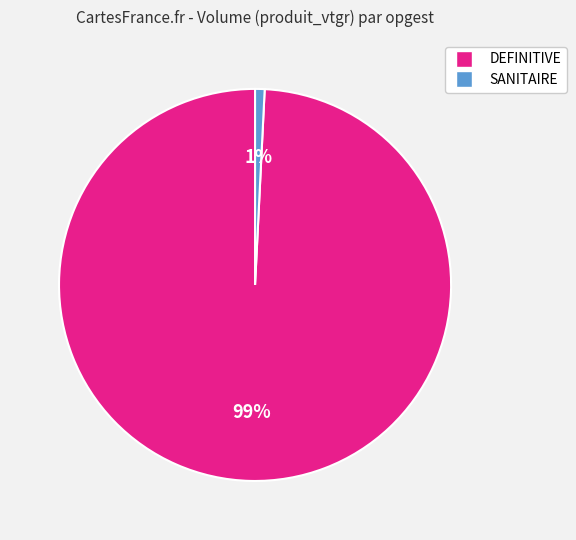

To the nearest percent, what is the difference between the largest and smallest slice percentages?

98%